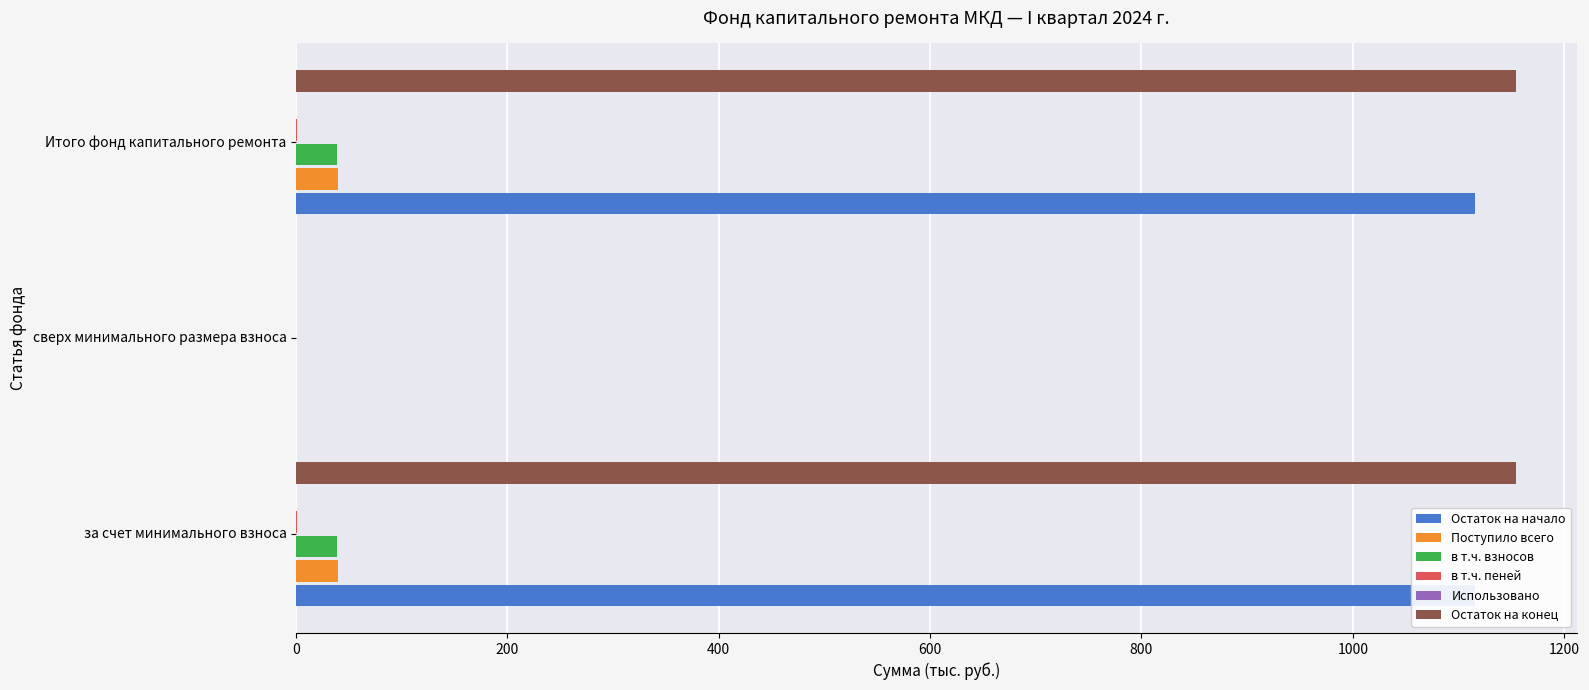

The value of Остаток на начало at за счет минимального взноса is 1467.0. True or false?

False